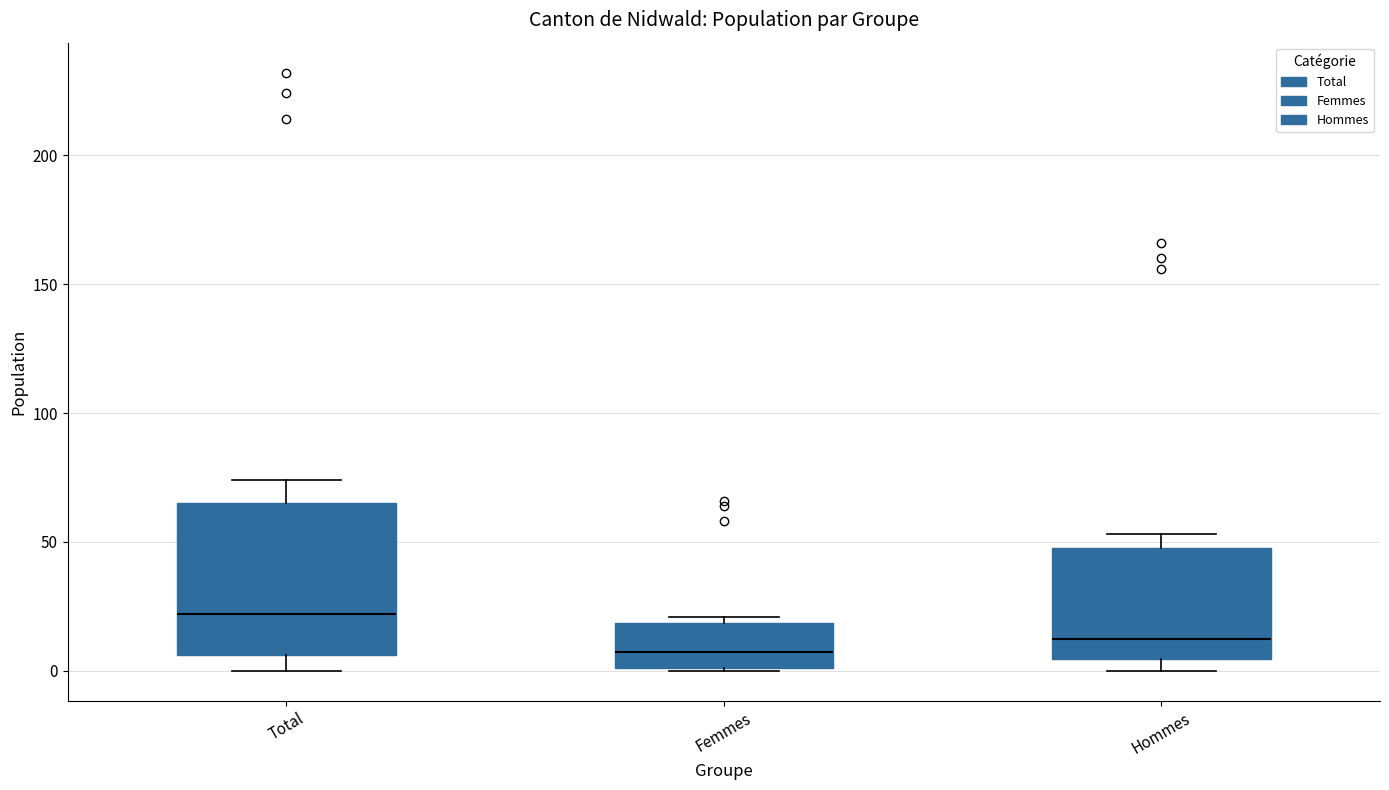

Reading left to right, transcribe this box plot: for each box, give where its median line is, the range the box spans, and where its two whiskers end, as read against the y-axis. The values are not printed on the chart, so give them approximately, as read against the axis.

Total: median 20, box 5 to 65, whiskers 0 to 75
Femmes: median 10, box 0 to 20, whiskers 0 to 20 (just above the box's upper edge)
Hommes: median 15, box 5 to 50, whiskers 0 to 55